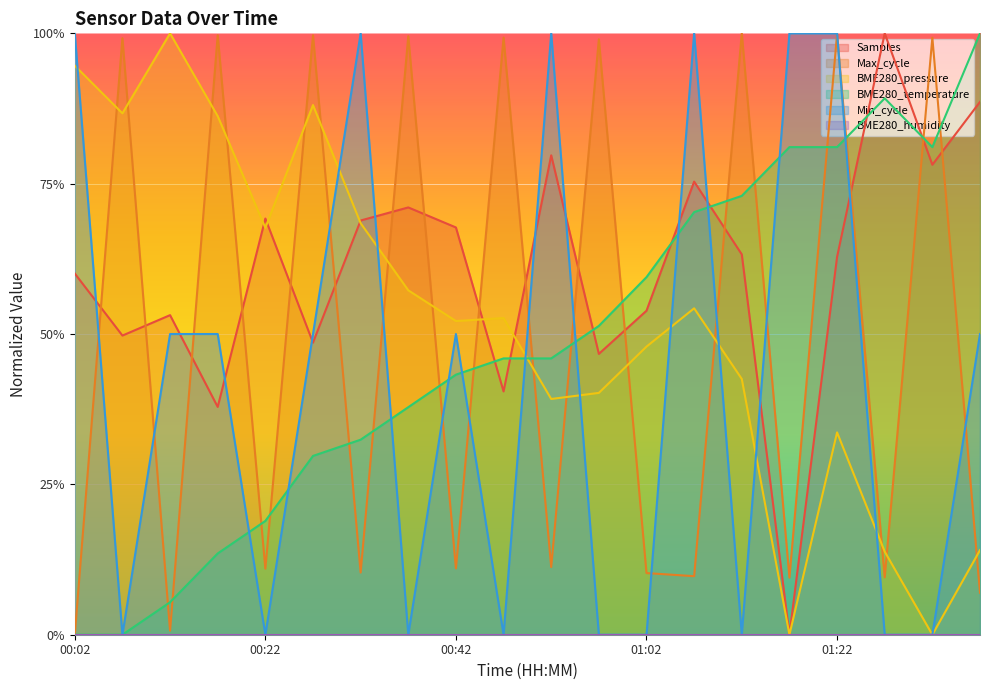

Rank the categories by Max_cycle value from highest to lowest.

01:12, 01:22, 00:17, 00:27, 00:37, 00:47, 01:32, 00:07, 00:57, 00:52, 00:42, 00:22, 00:32, 01:02, 01:07, 01:27, 01:17, 01:37, 00:12, 00:02